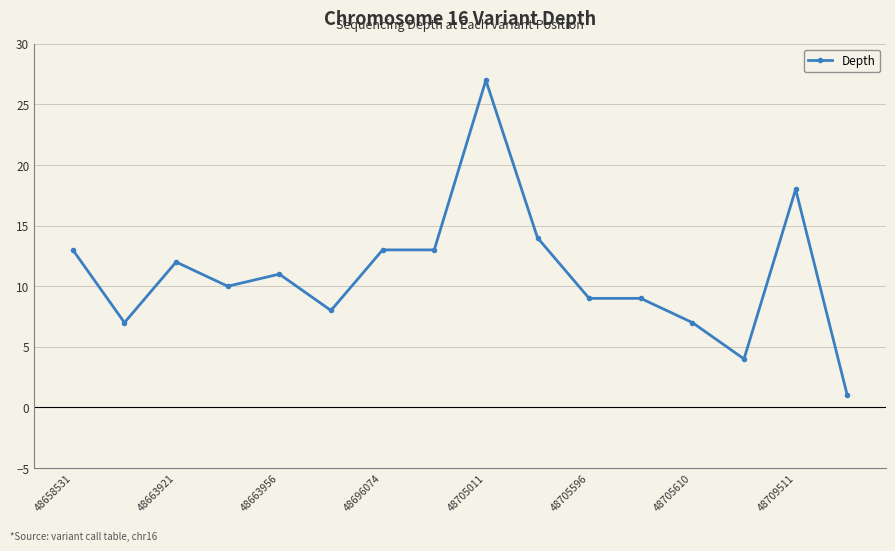

What is the difference between the maximum and minimum values?

26